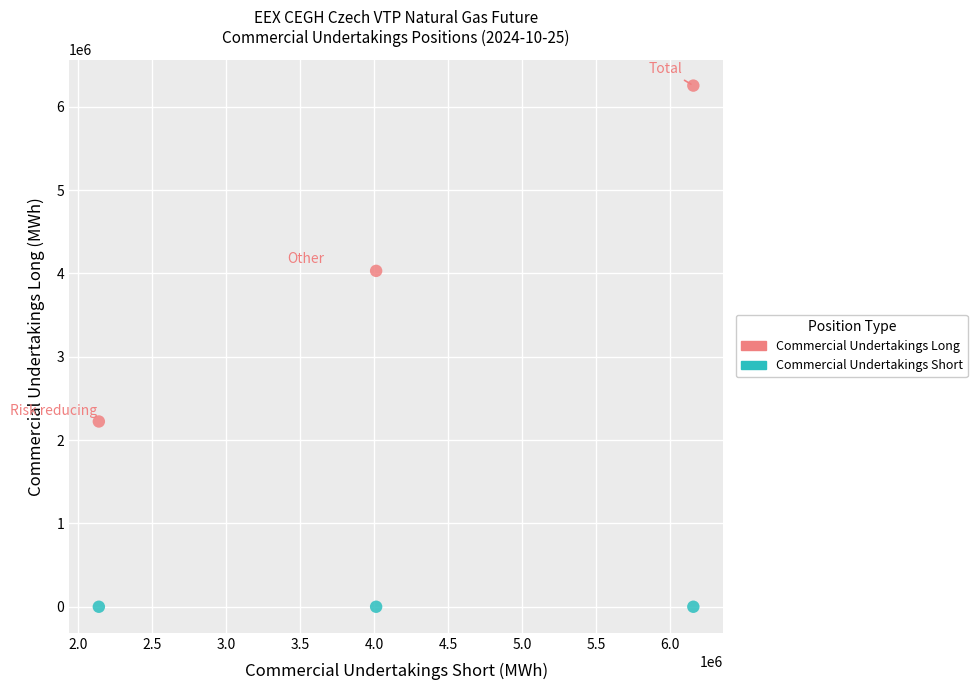

Across all data points, what is the average X value?

4104658